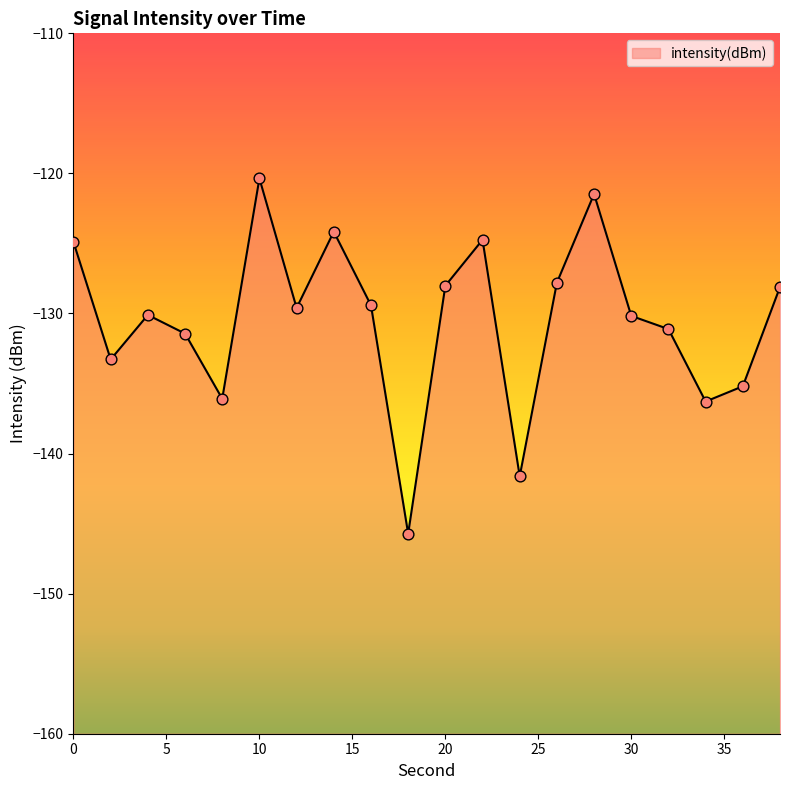

What is the change in value from 34 to 38?

+8.2